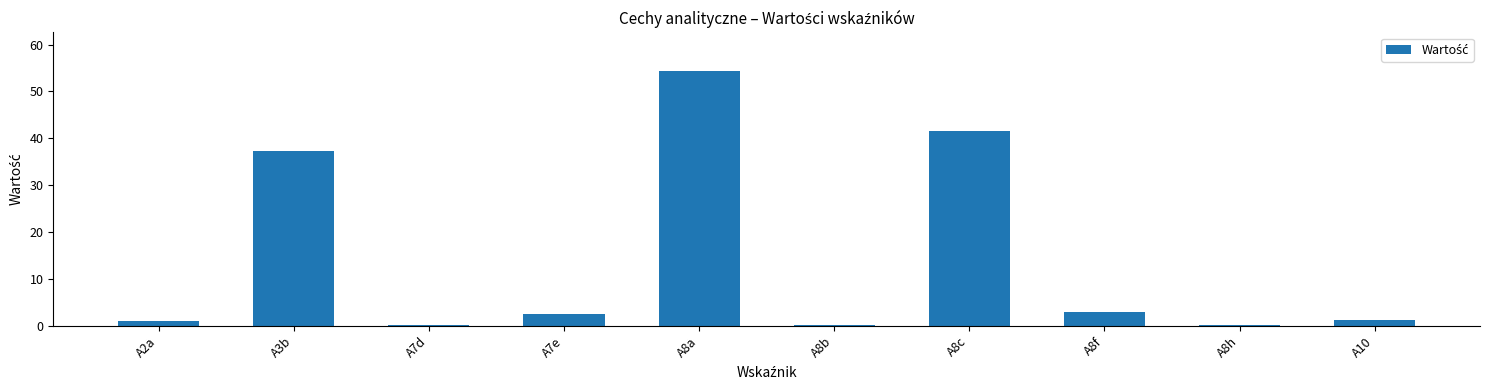

What is the sum of all values?

141.8